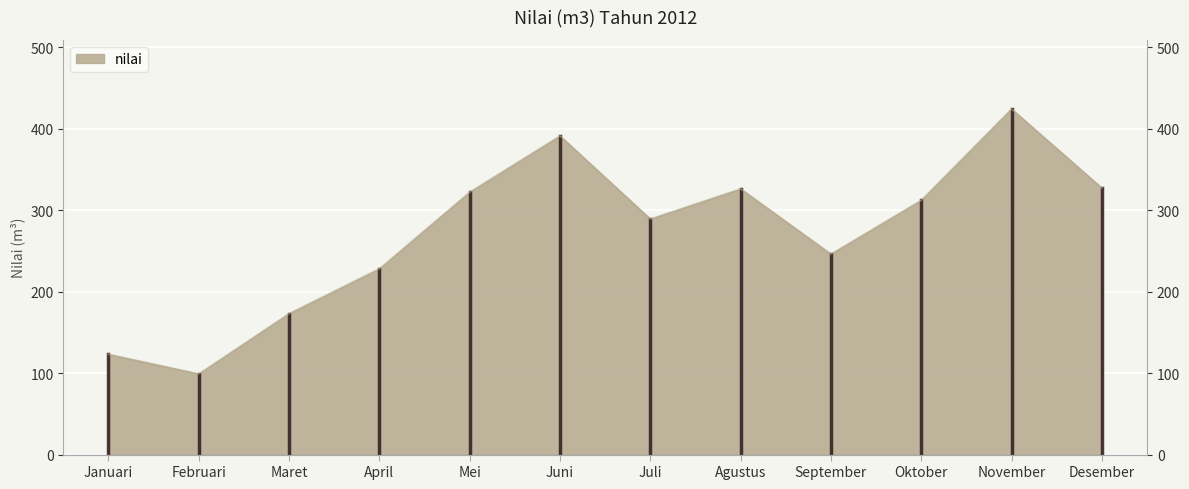

Reading left to right, transcribe all the data shown in this chart.

Januari=123	Februari=99	Maret=173	April=228	Mei=322	Juni=391	Juli=289	Agustus=326	September=246	Oktober=312	November=424	Desember=327